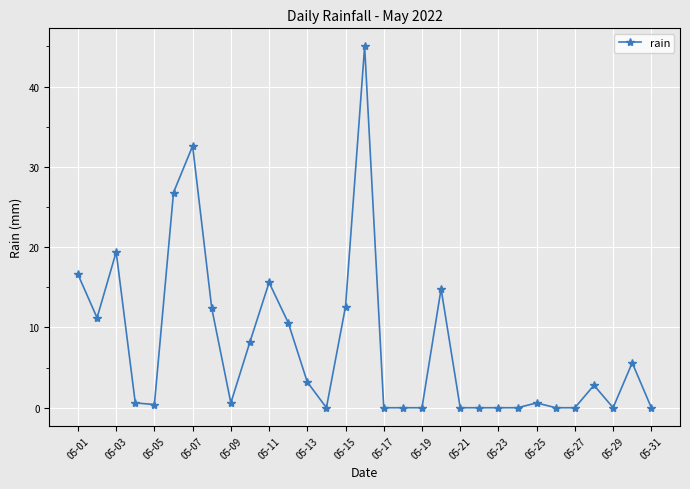

True or false: there are more than 1 points higher than both neighbors.

True